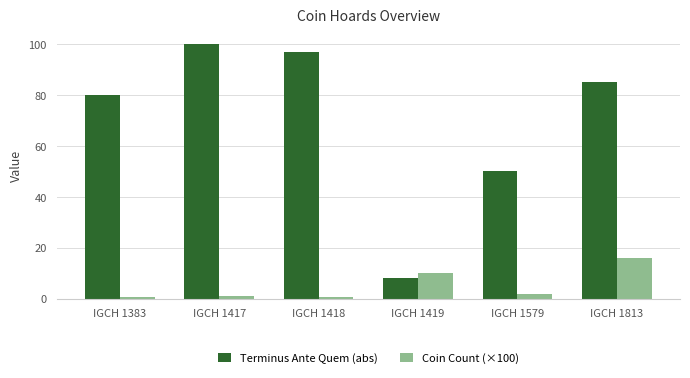

What is the value of the Coin Count (×100) bar at the 2nd from the left?

1.0